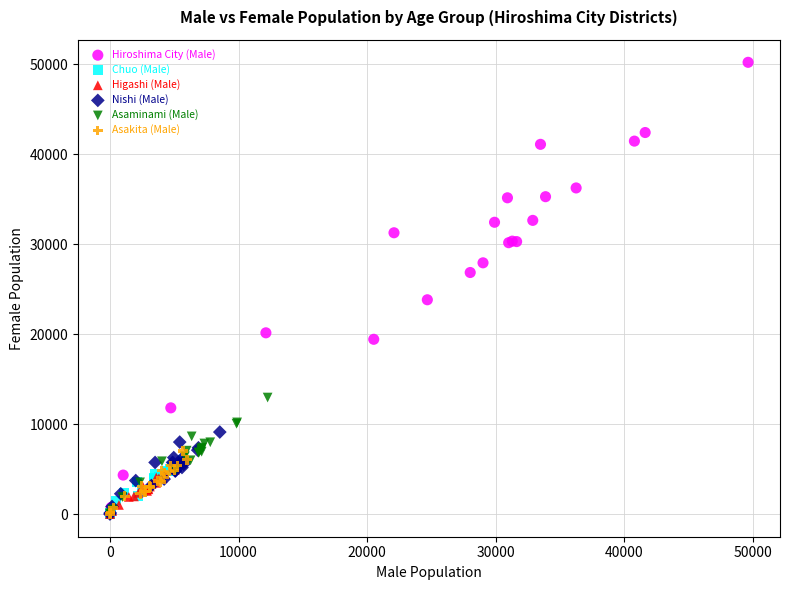

Which series has the largest Y range (max minus min)?

Hiroshima City (Male)